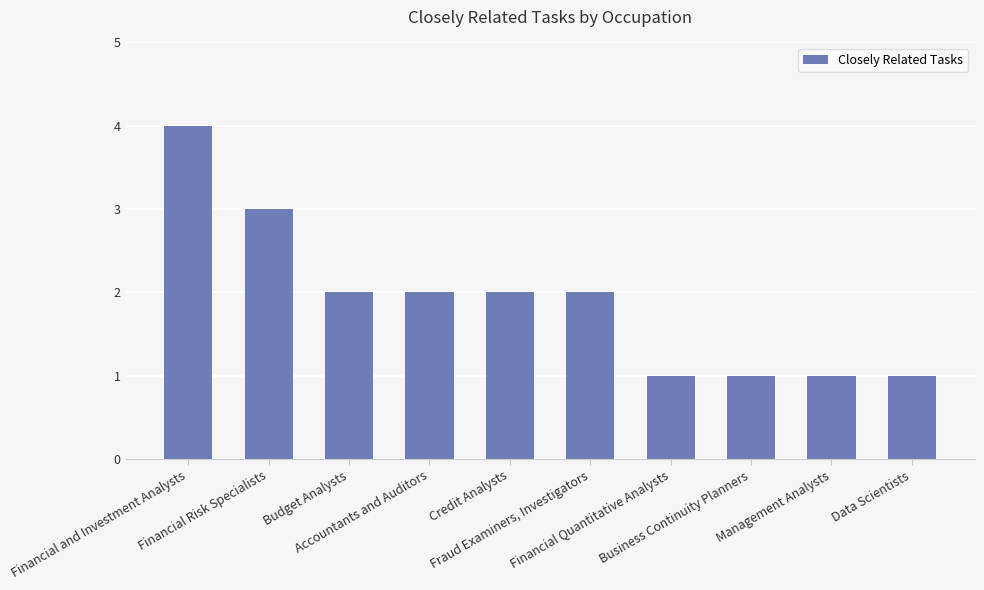

Is it true that the value at Financial Quantitative Analysts is 1?

True